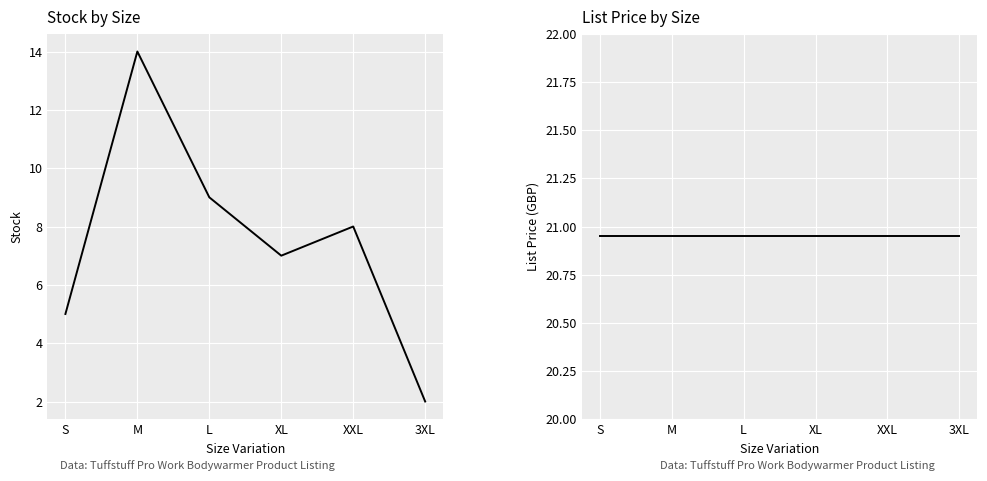

What is the smallest value displayed?

2.0